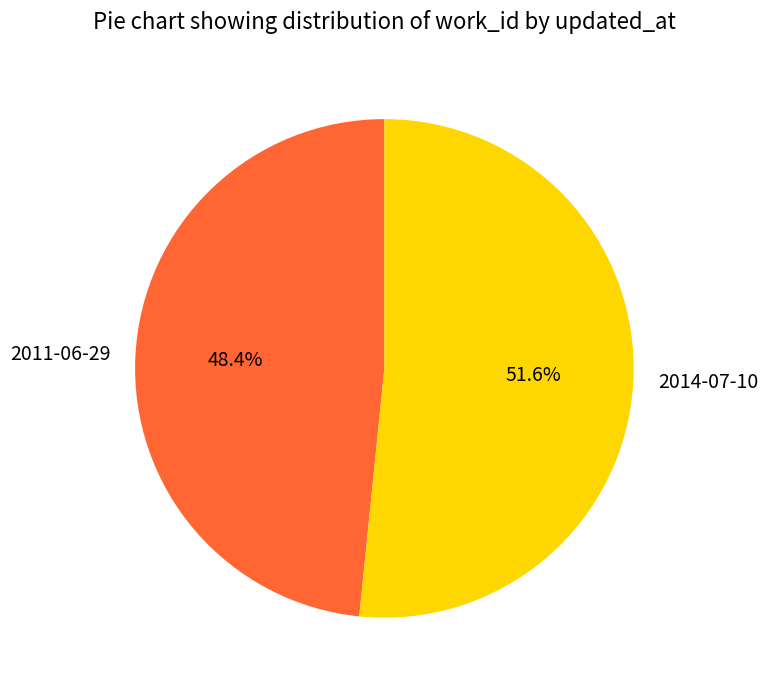

How many segments does this pie chart have?

2